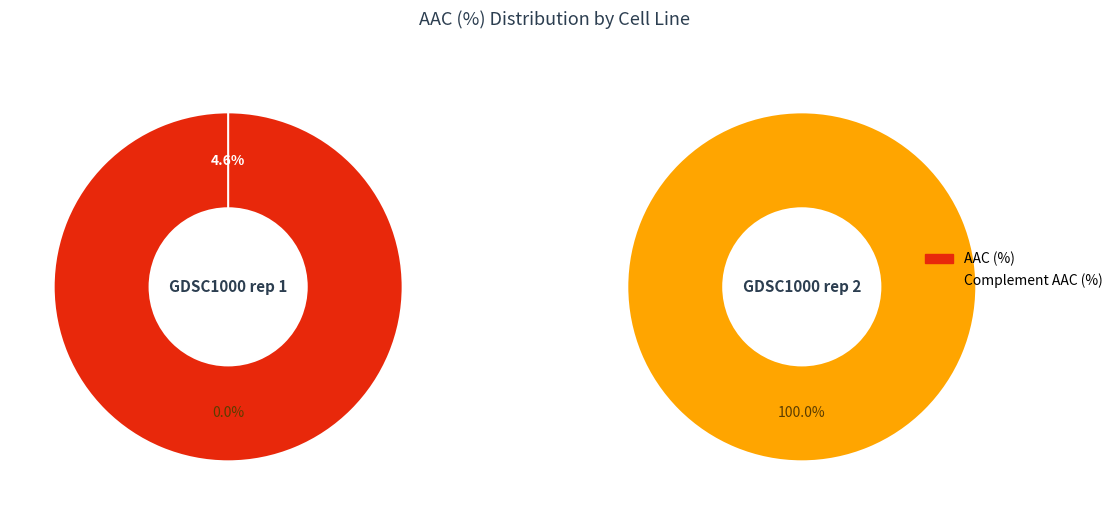

How many segments does this pie chart have?

2